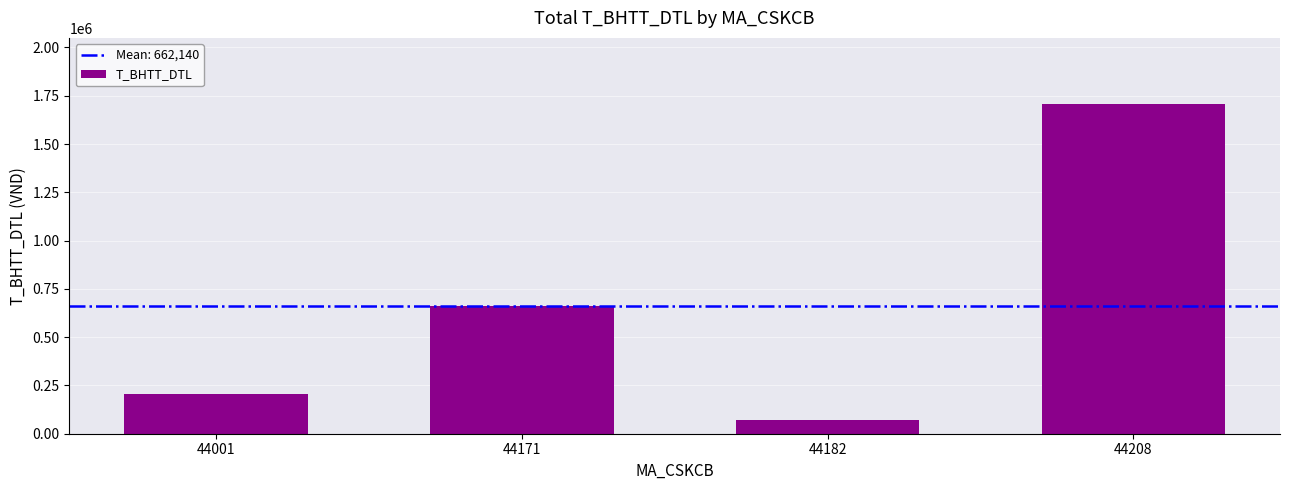

Are the bars horizontal?

No